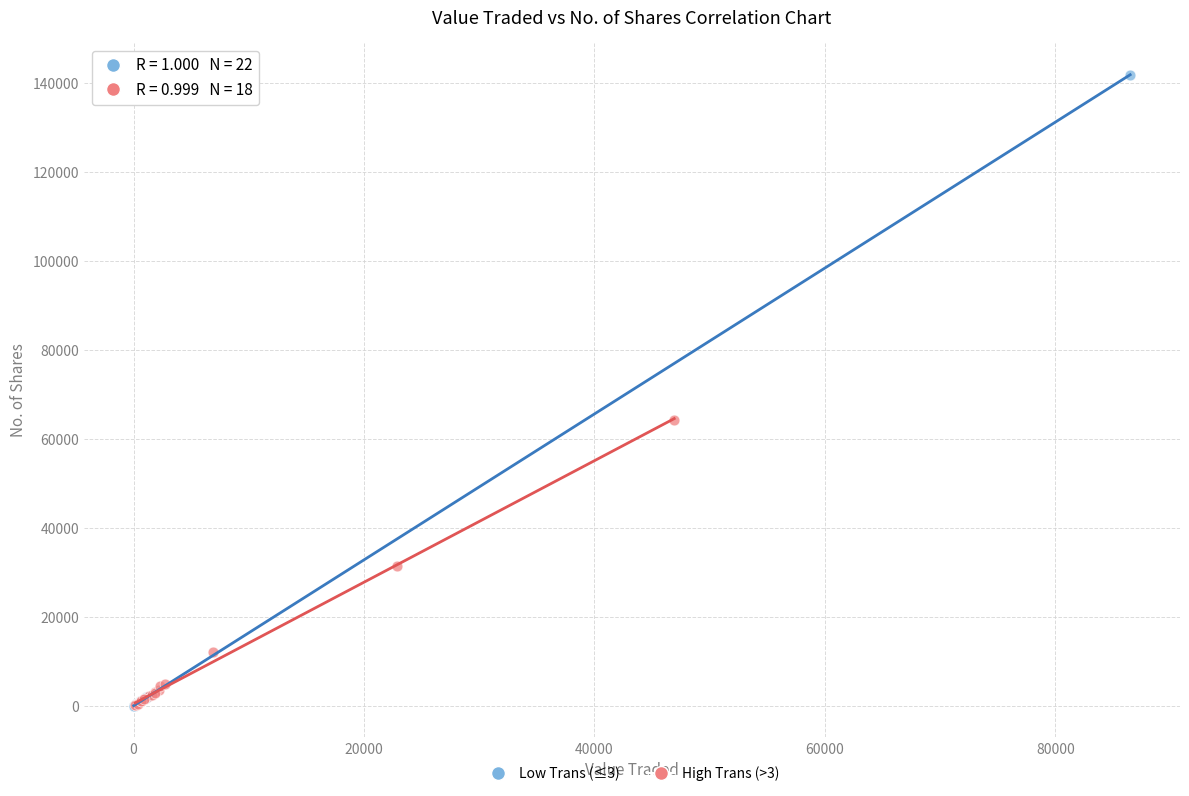

Which series reaches the maximum Y coordinate?

Low Trans (≤3)